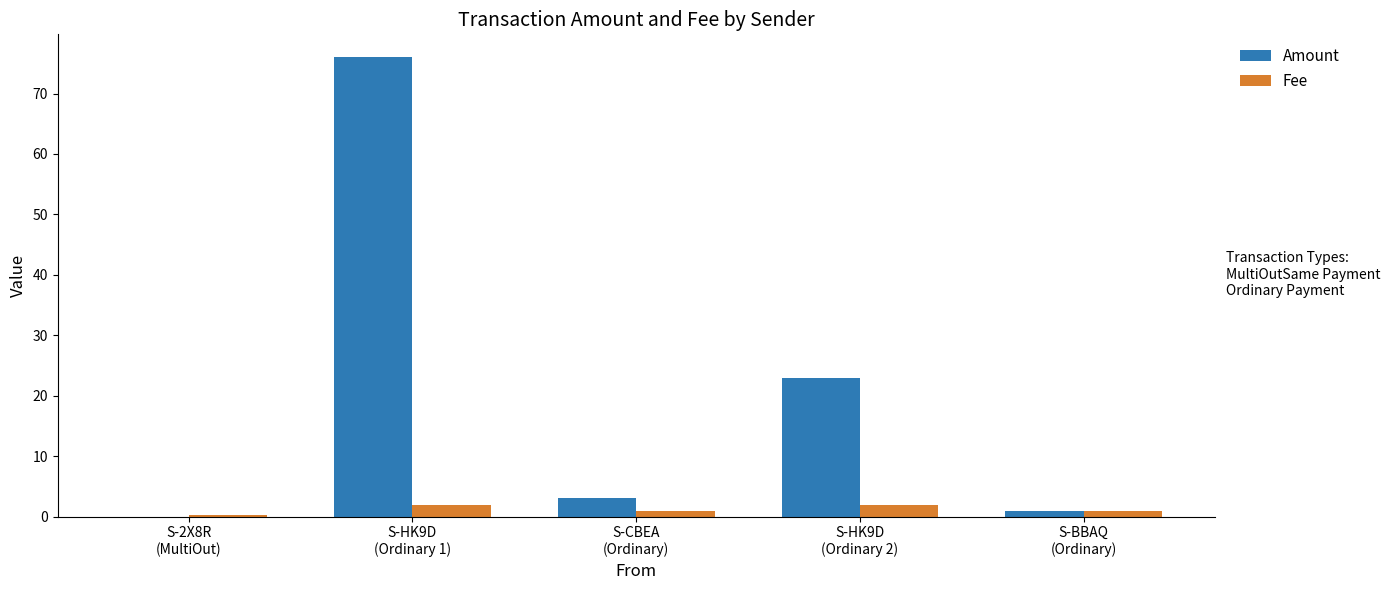

At which category does the chart reach its peak across all series?

S-HK9D
(Ordinary 1)